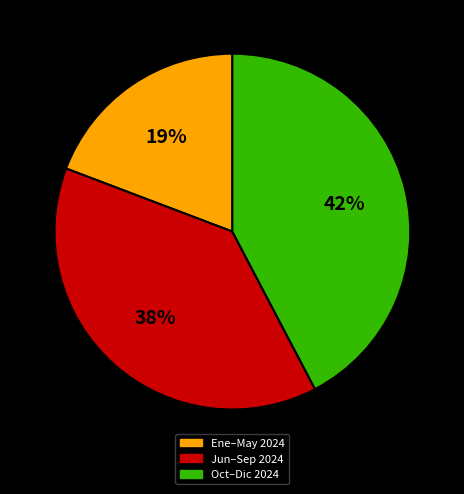

Is there any slice that represents more than half of the pie?

No